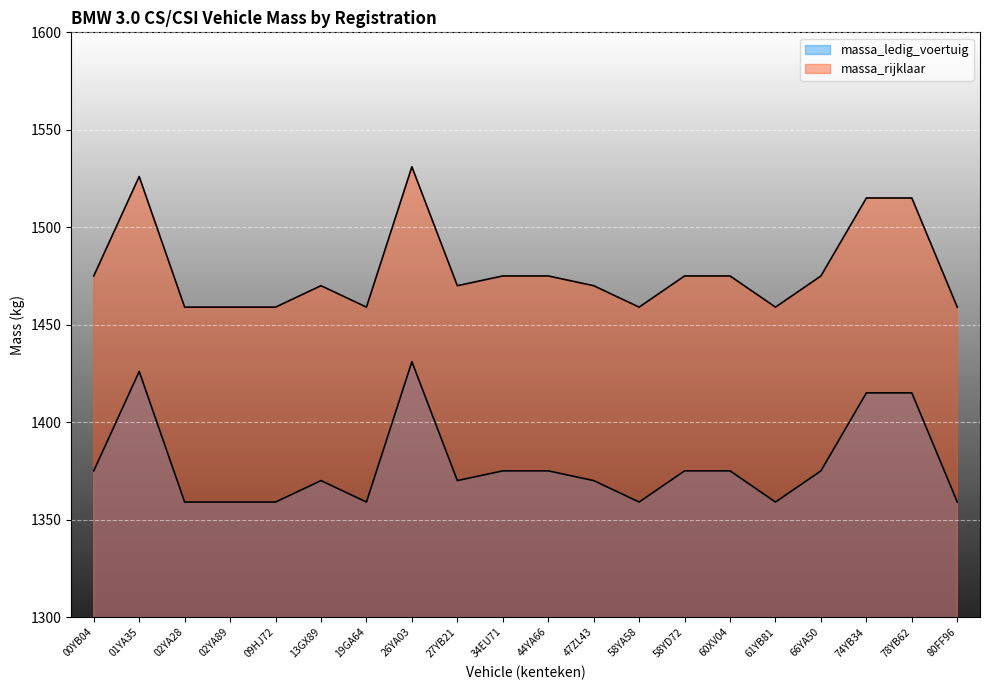

What is the difference between the massa_rijklaar values at 01YA35 and 78YB62?

11